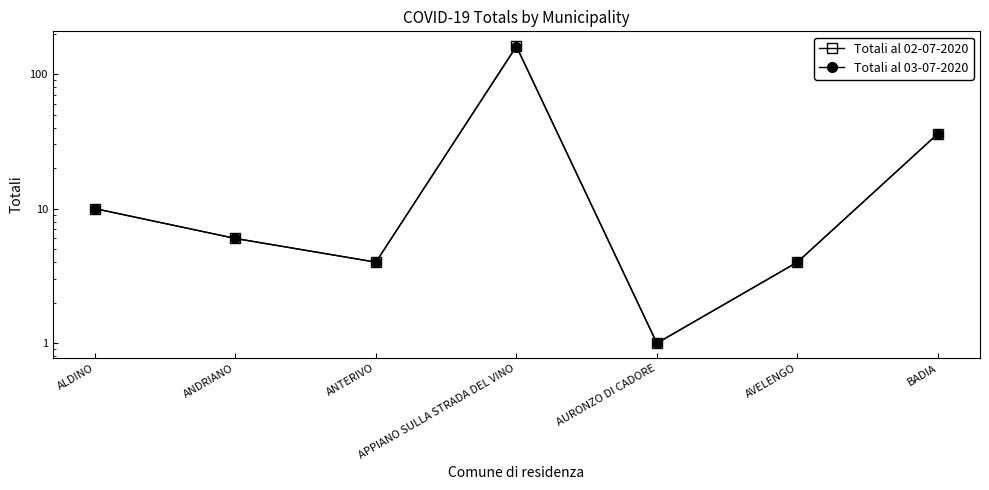

How many lines are shown in the chart?

2